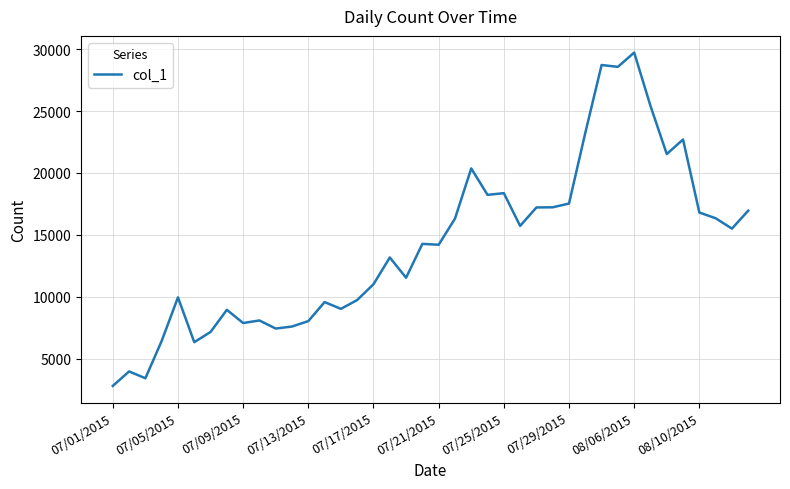

What is the greatest value displayed?

29729